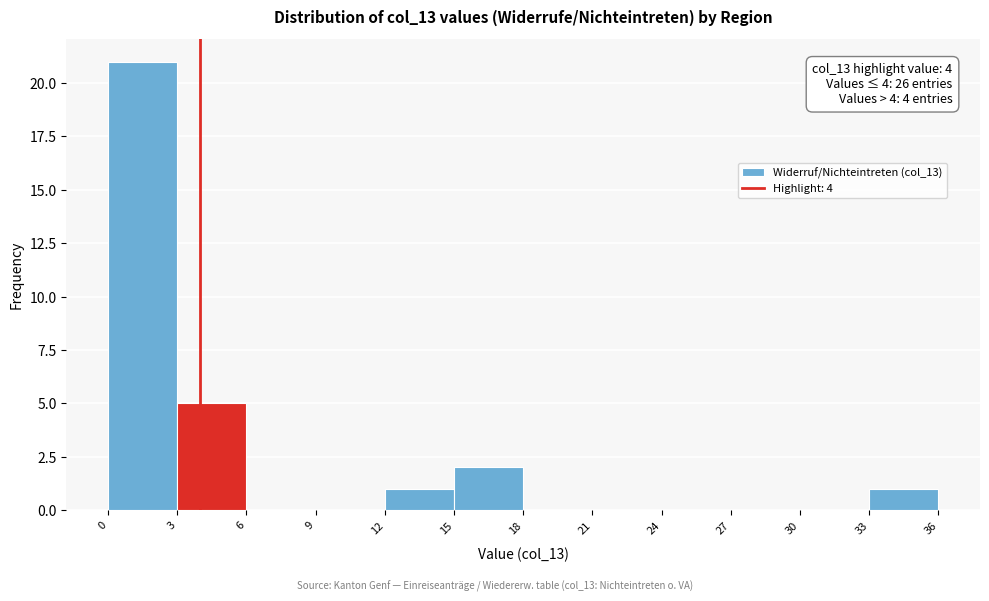

Over which range of the x-axis is the bar tallest?

0 to 3